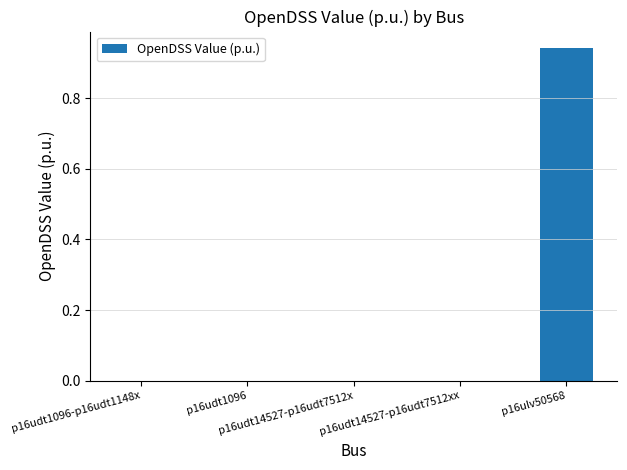

What is the difference between the maximum and minimum values?

0.9